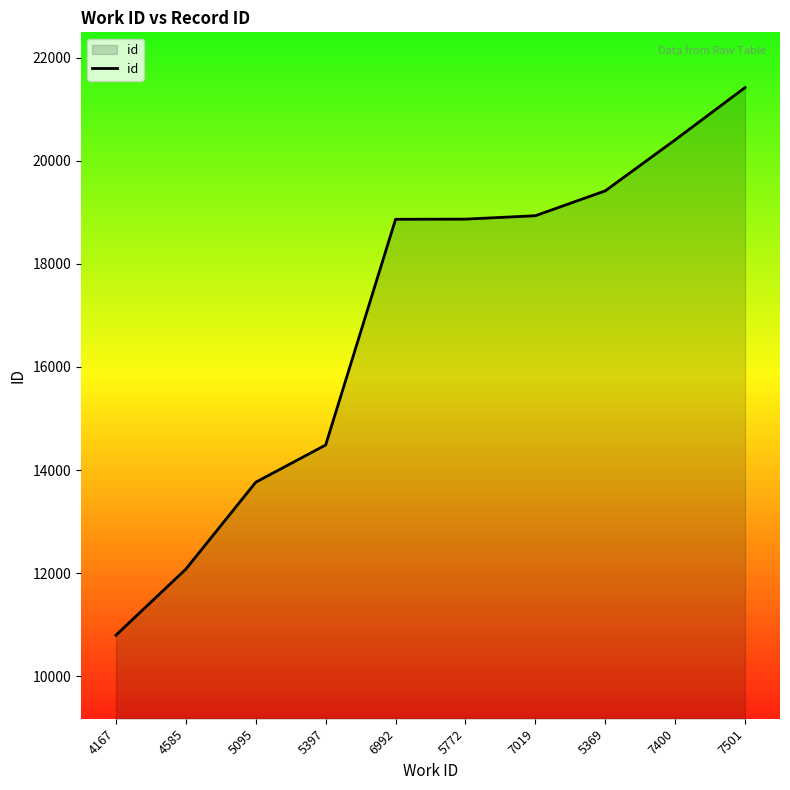

What is the ratio of the value at 6992 to the value at 4585?

1.6